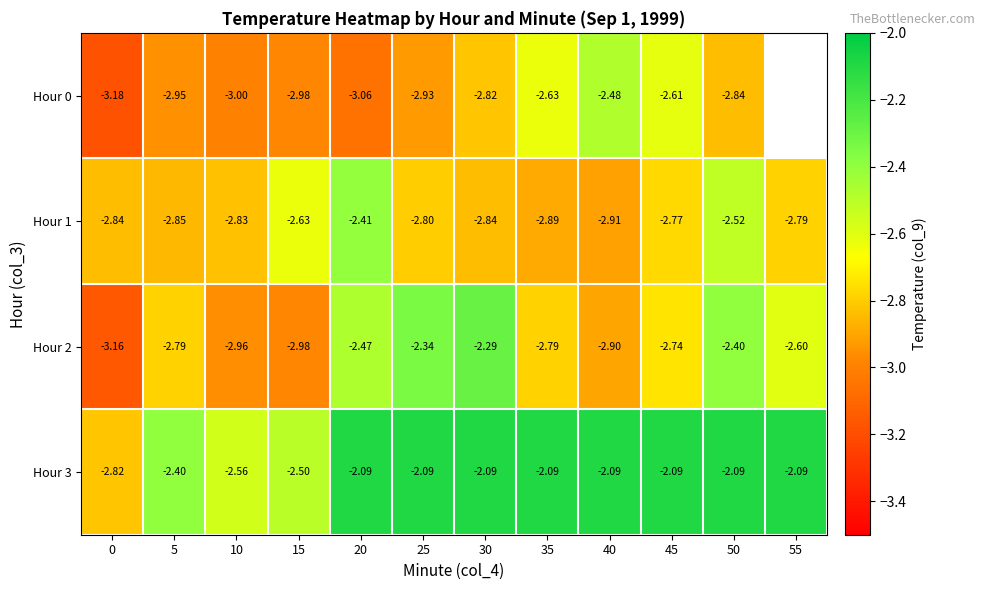

What is the difference between the highest and lowest values at 30?

0.8